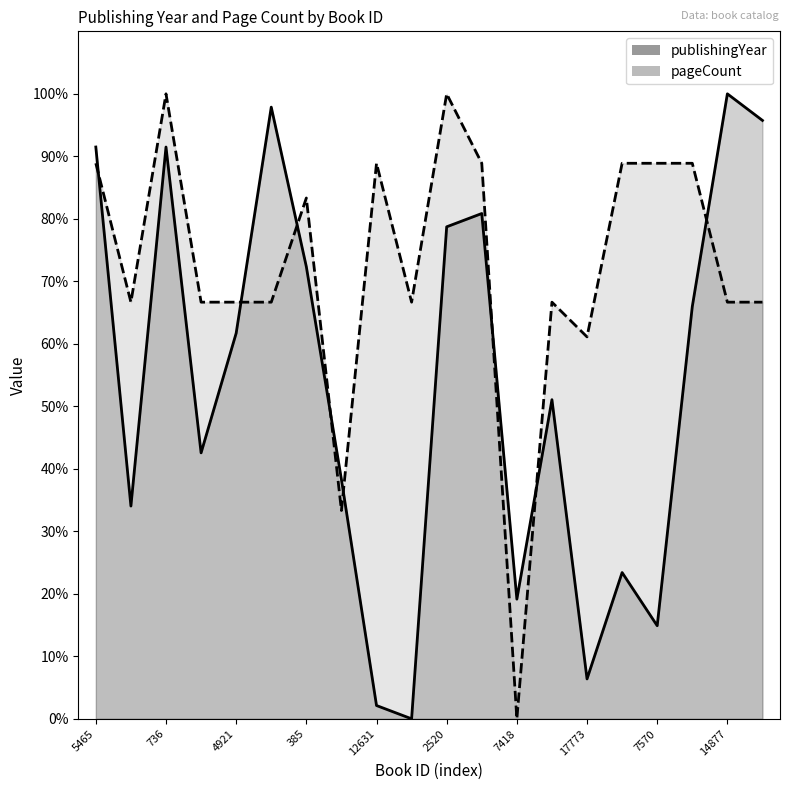

Does the chart have visible grid lines?

No